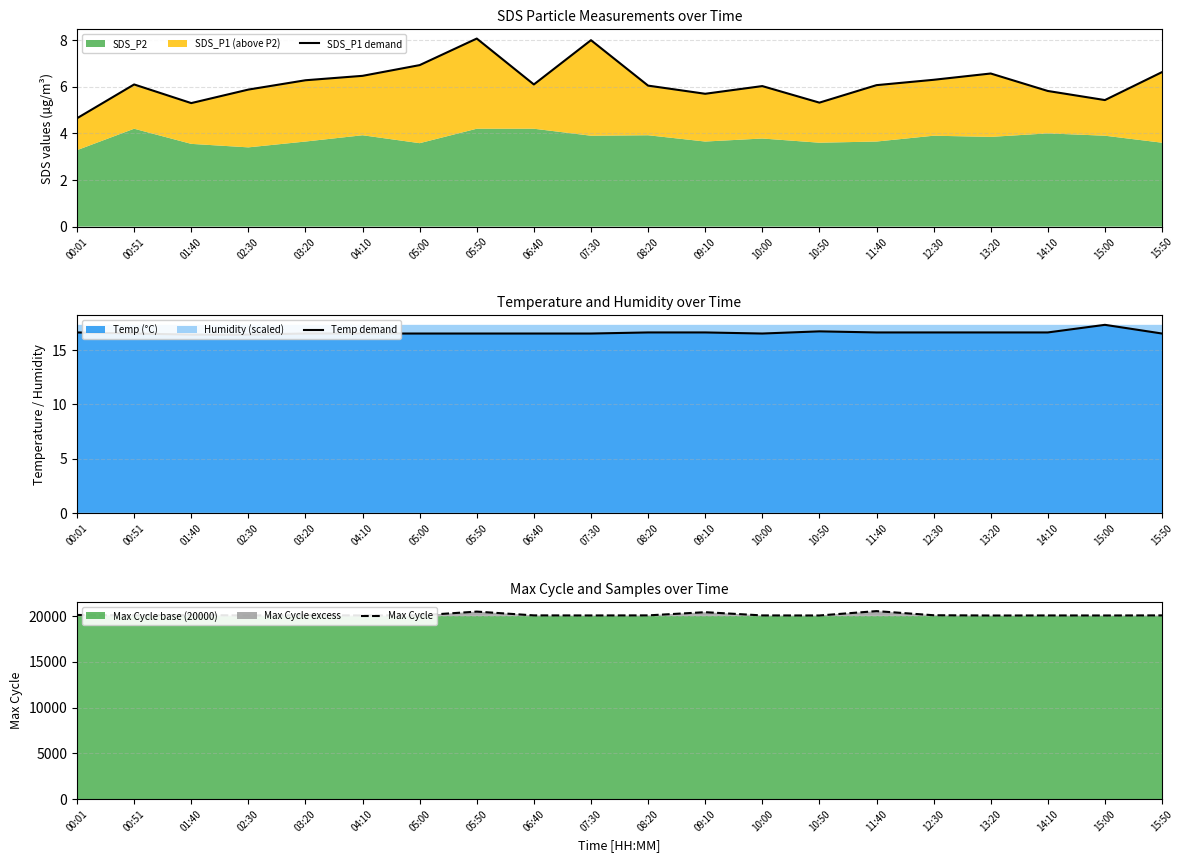

True or false: Max Cycle and Temp demand cross at least once.

False